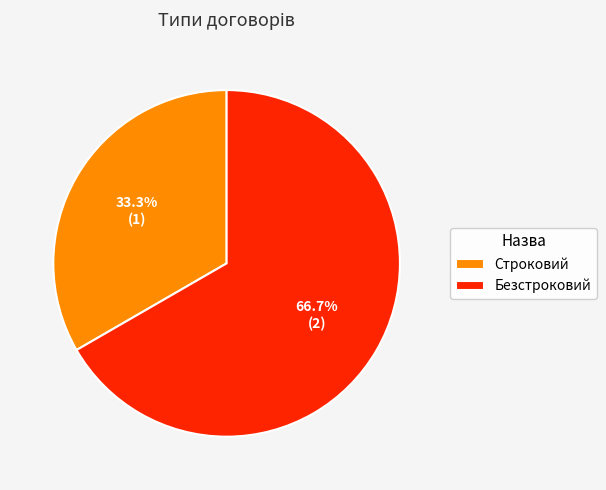

Between Строковий and Безстроковий, which is larger?

Безстроковий